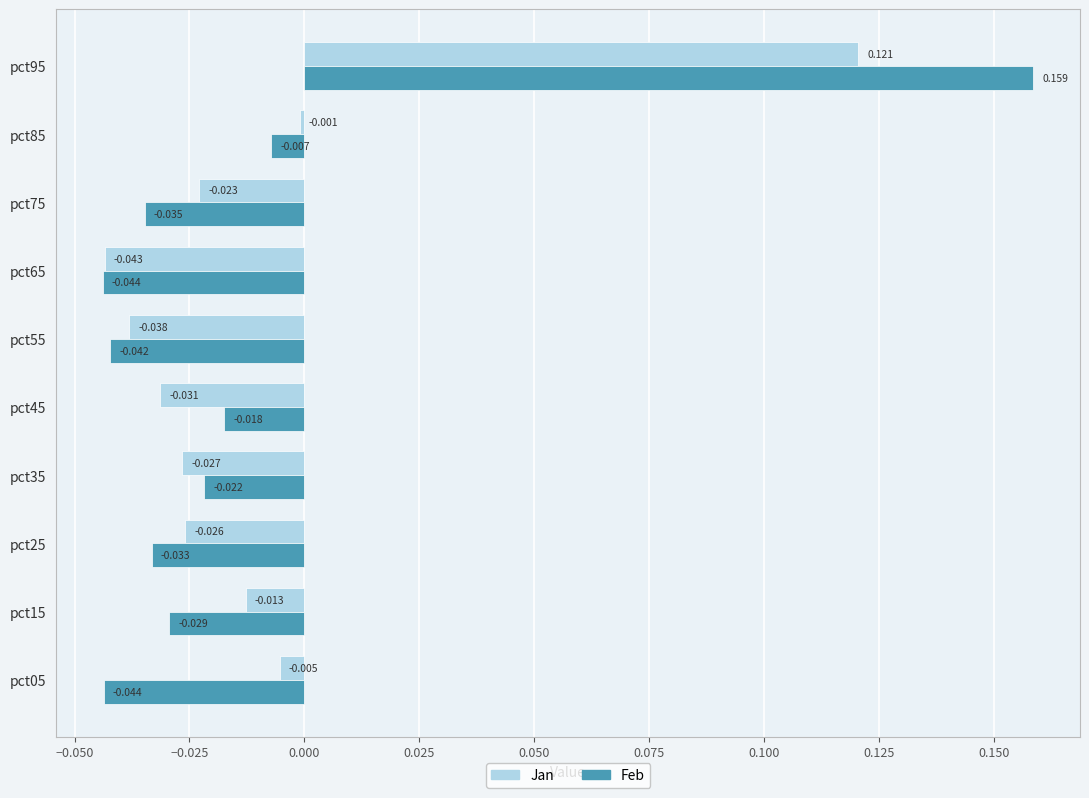

How many data points in Jan are less than 0?

9